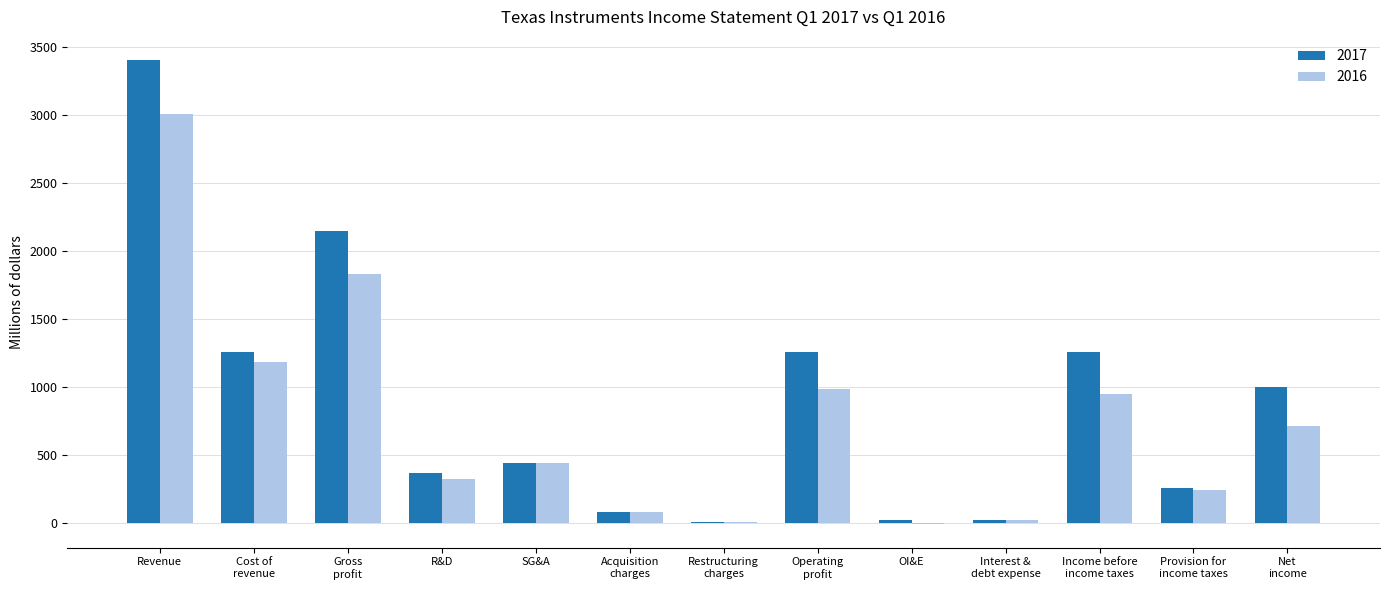

At which category is the sum across all series the highest?

Revenue